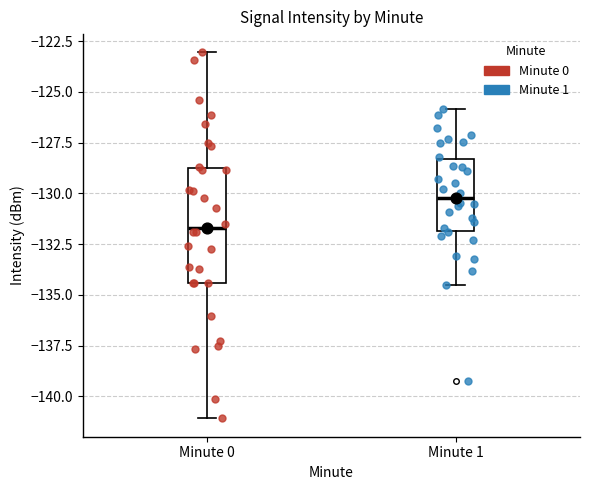

Reading left to right, read every box against the y-axis: the position of its median line, the range the box covers, and the ends of its whiskers. The values are not printed on the chart, so give them approximately, as read against the axis.

Minute 0: median -131.5, box -134.5 to -129.0, whiskers -141.0 to -123.0
Minute 1: median -130.0, box -132.0 to -128.5, whiskers -134.5 to -126.0